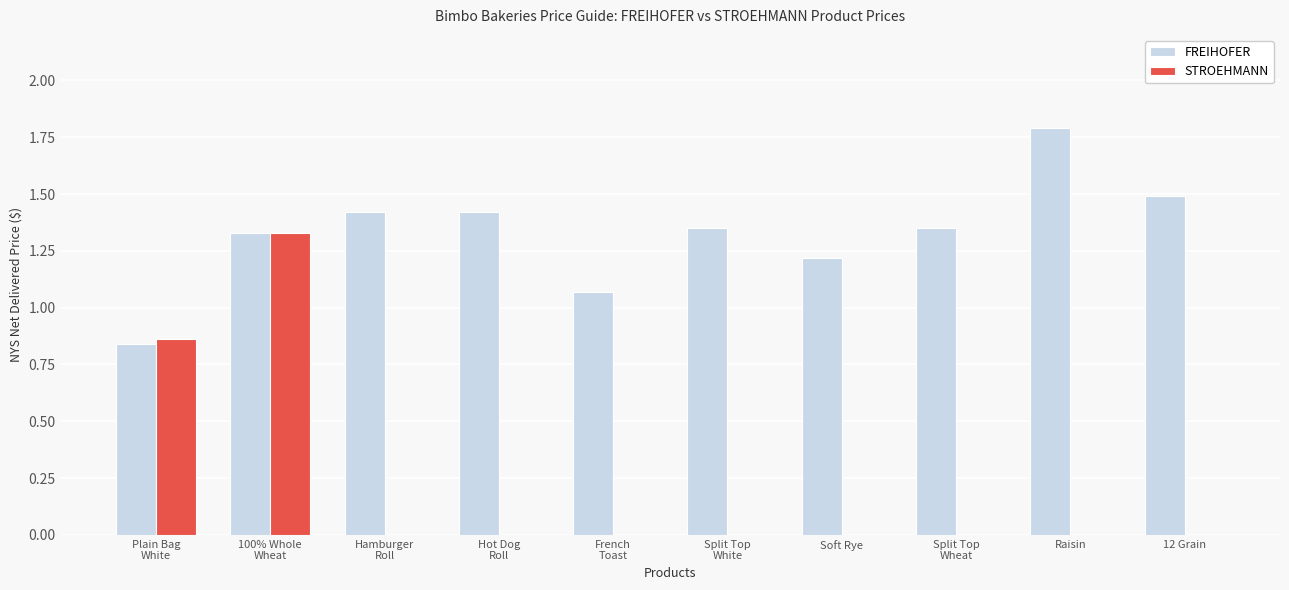

Which series has the largest range (max minus min)?

STROEHMANN